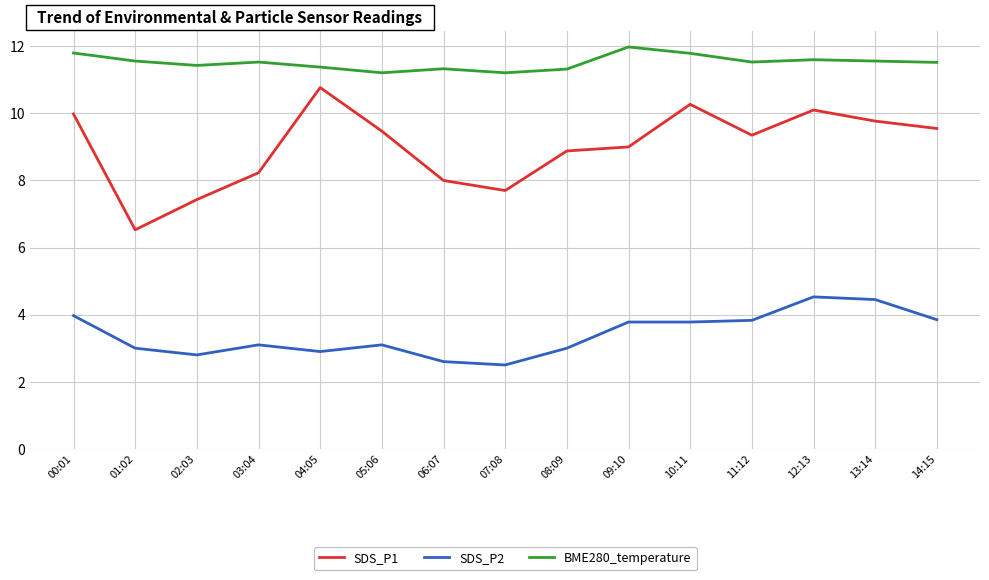

Where is the first local maximum for BME280_temperature?

03:04